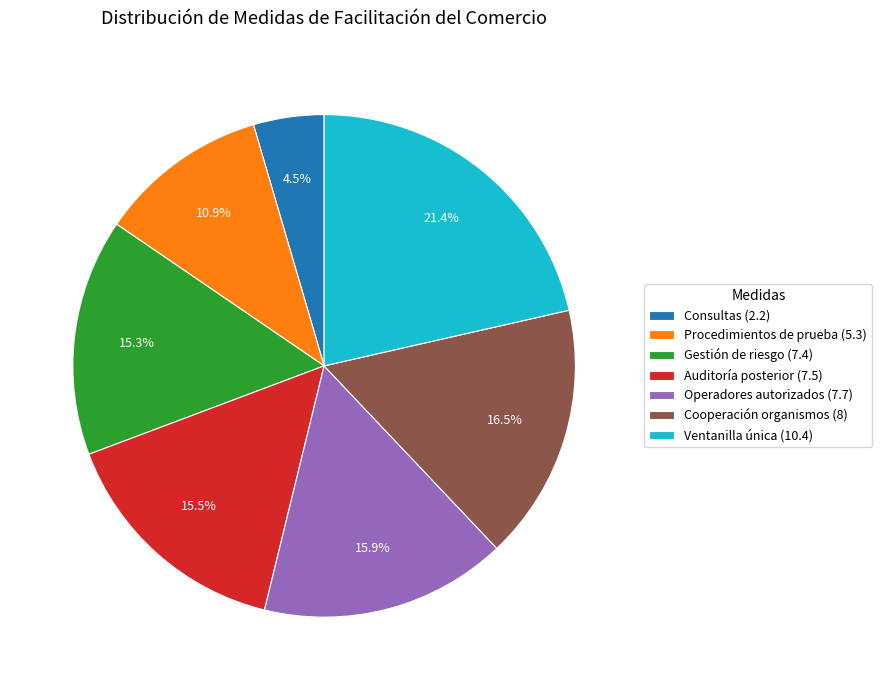

Combined, do Auditoría posterior (7.5) and Operadores autorizados (7.7) account for over 50%?

No